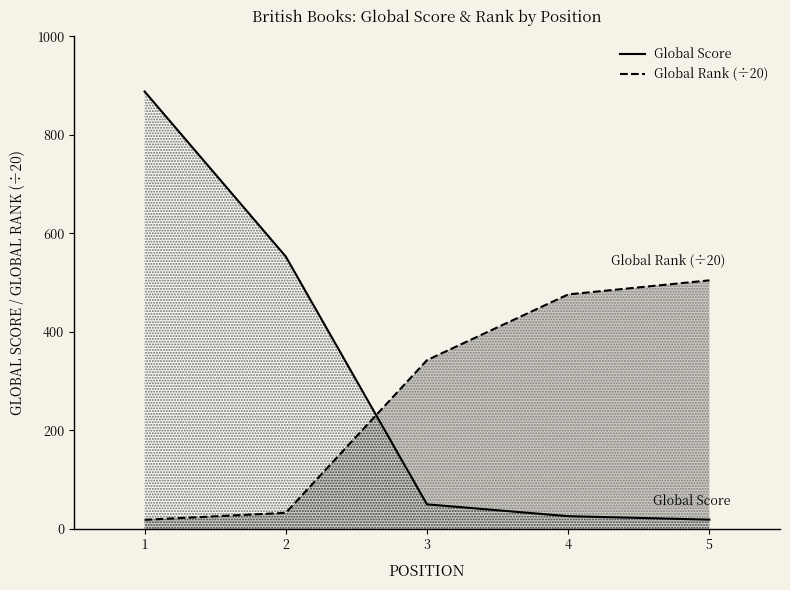

True or false: Global Score has more than 0 points higher than both neighbors.

False